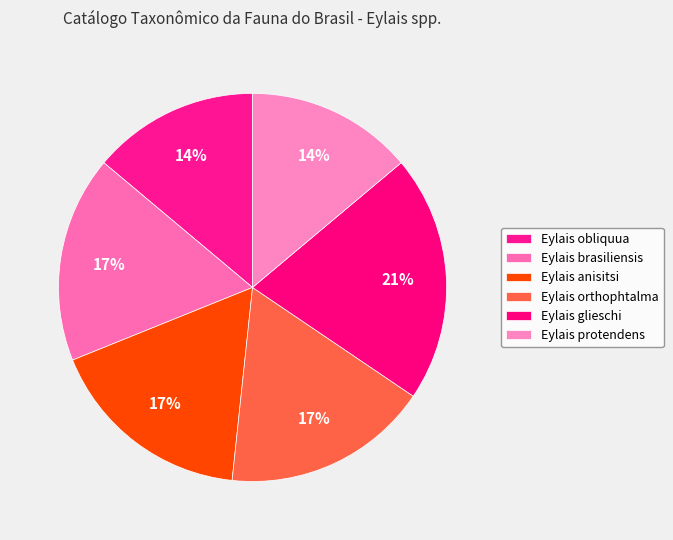

How many slices are in this pie chart?

6